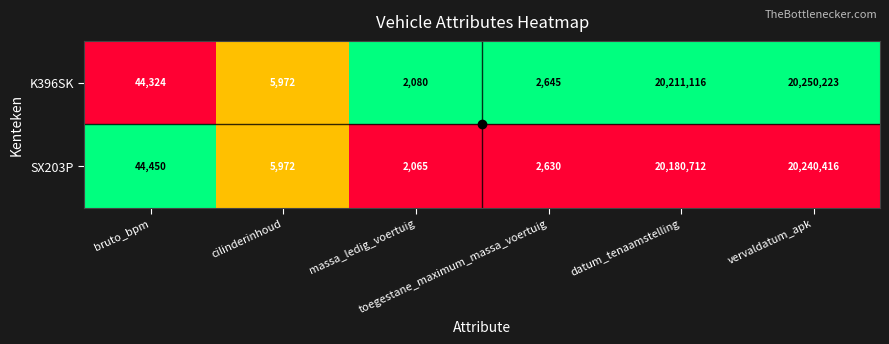

Rank the series at bruto_bpm from highest to lowest value.

SX203P, K396SK